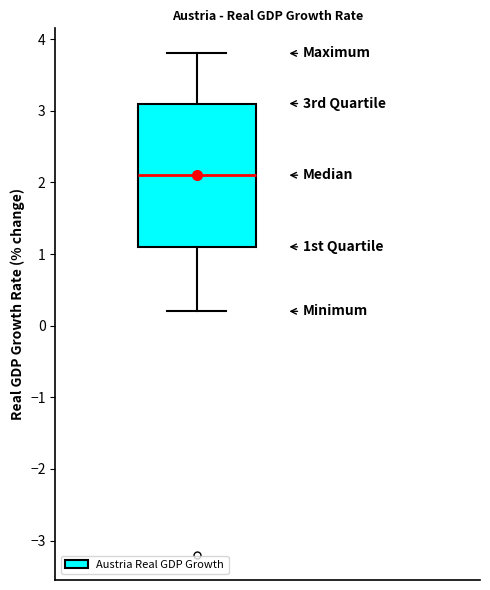

Transcribe this box plot: give where the median line is, the range the box spans, and where the two whiskers end, as read against the y-axis. The values are not printed on the chart, so give them approximately, as read against the axis.

median 2.1, box 1.1 to 3.1, whiskers 0.2 to 3.8